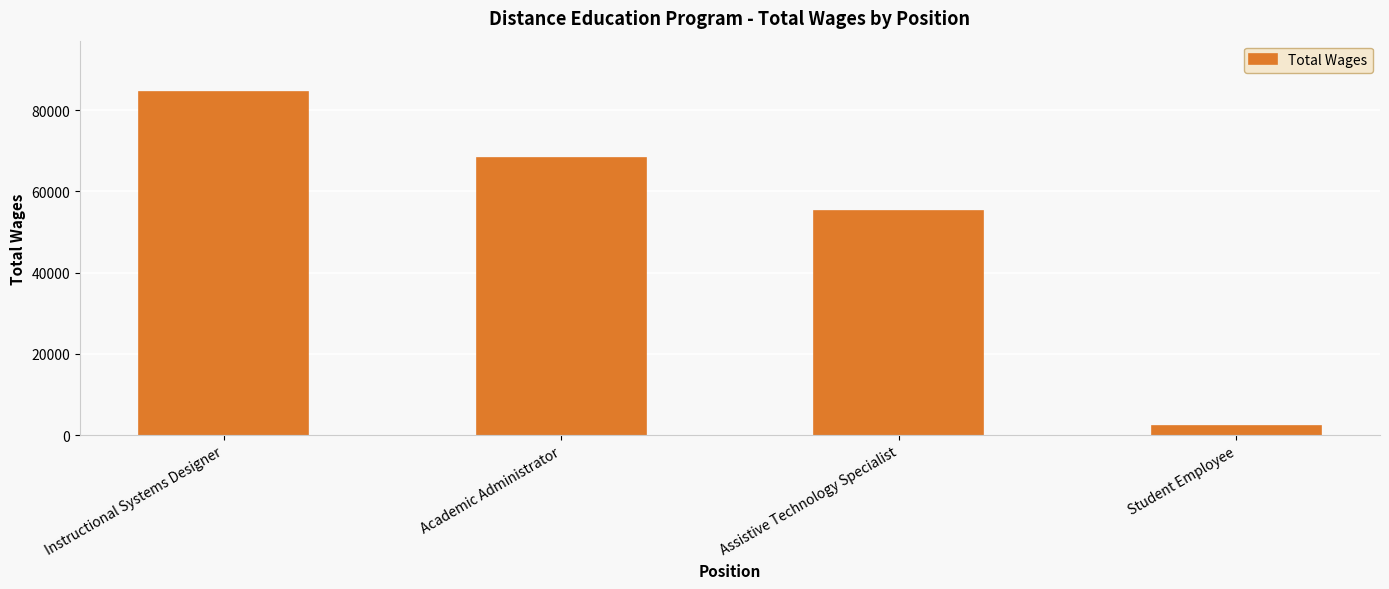

At which label is the value closest to 43354?

Assistive Technology Specialist